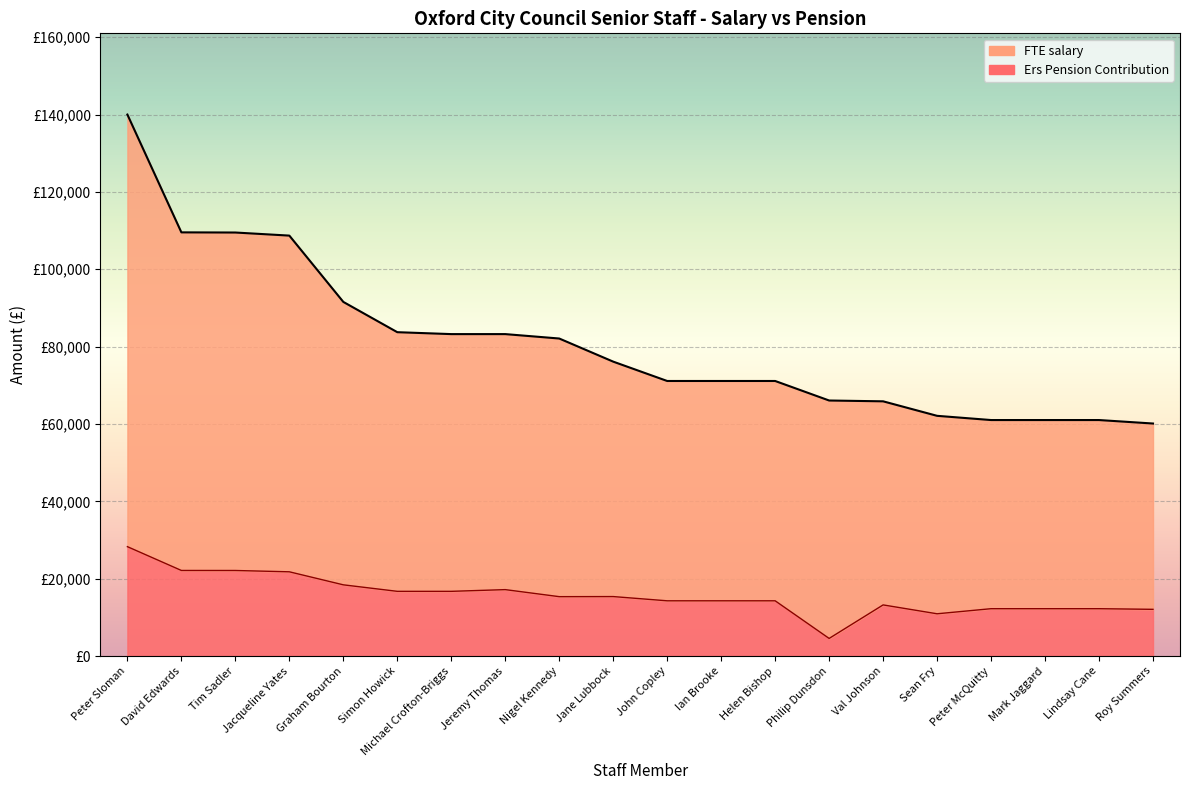

At which category is the sum across all series the highest?

Peter Sloman